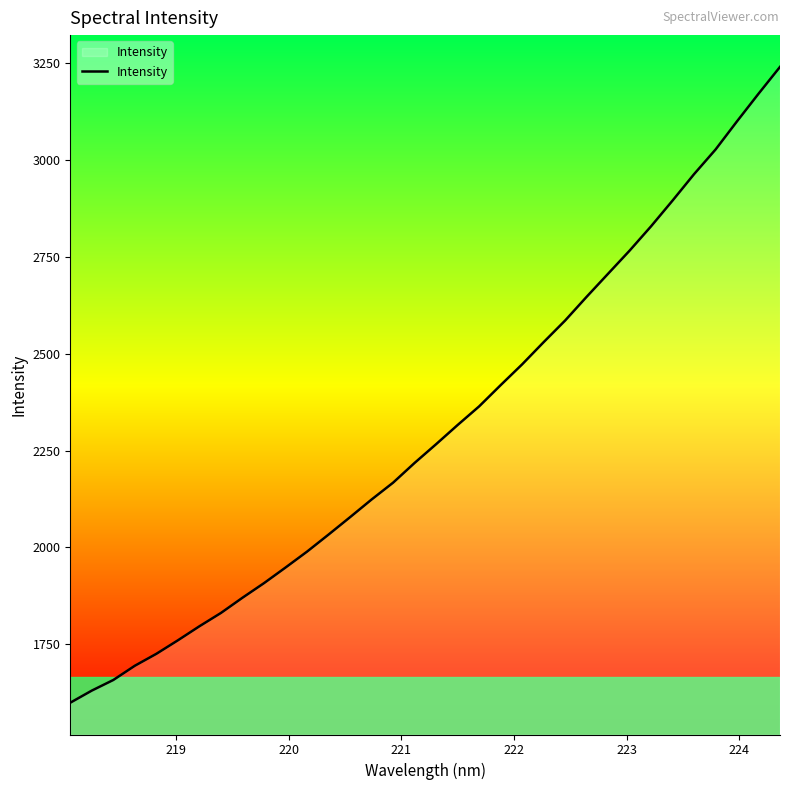

What is the maximum value shown in the chart?

3240.1